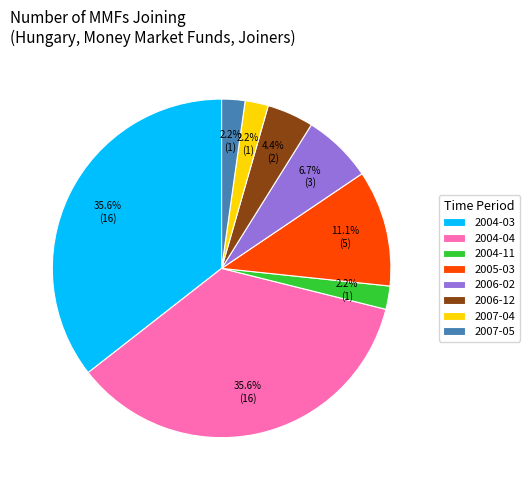

What percentage is NOT represented by 2004-04?

64.4%